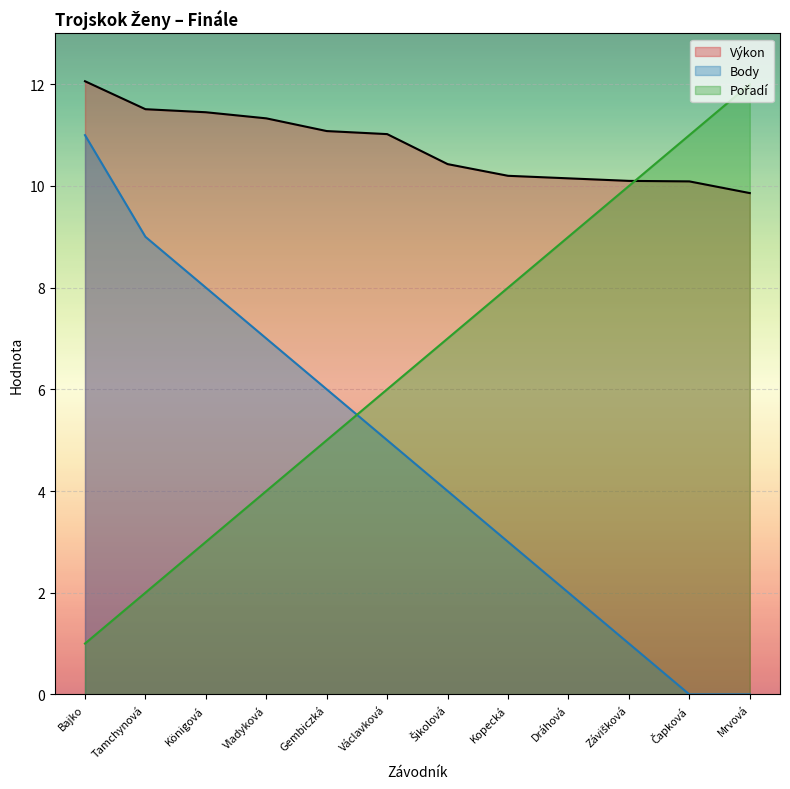

What is the maximum value shown in the chart?

12.1